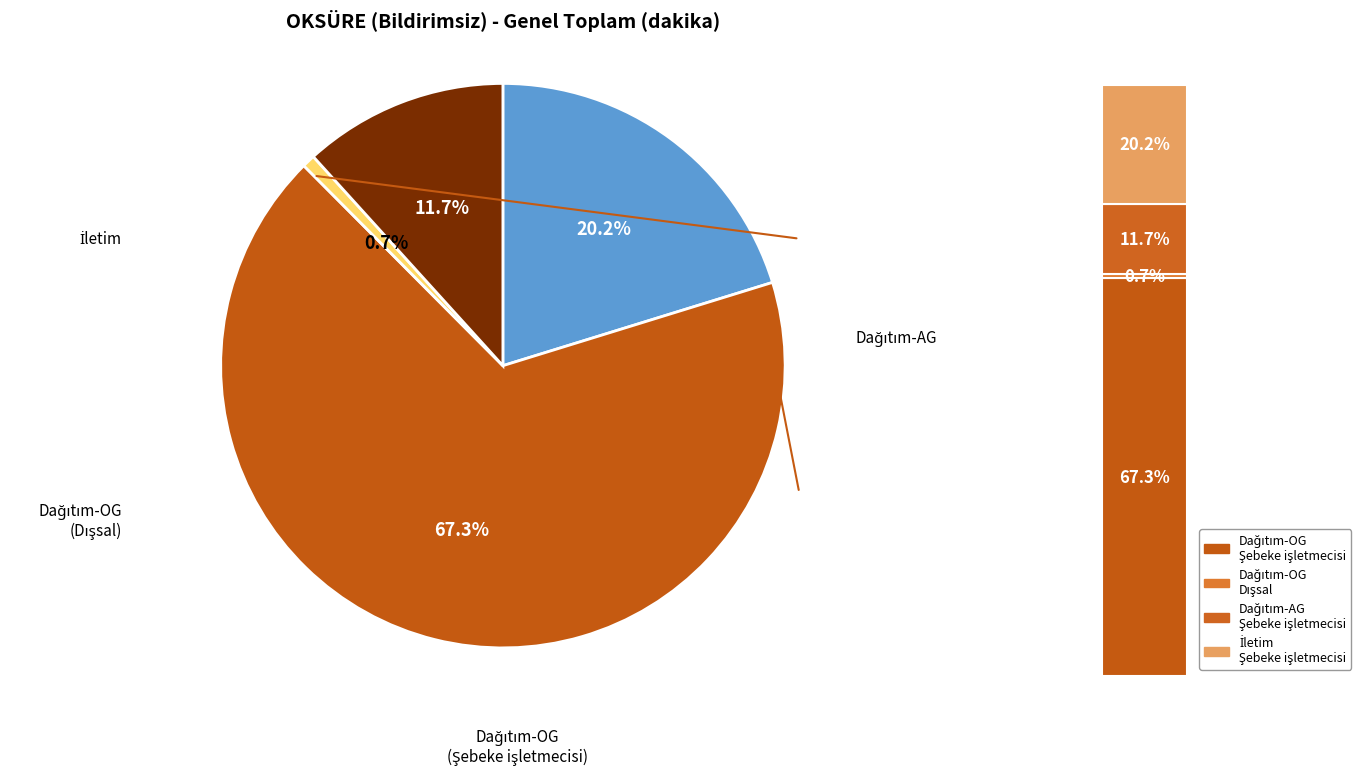

To the nearest percent, what is the difference between the Dağıtım-AG / Şebeke işletmecisi and İletim / Şebeke işletmecisi slice percentages?

9%